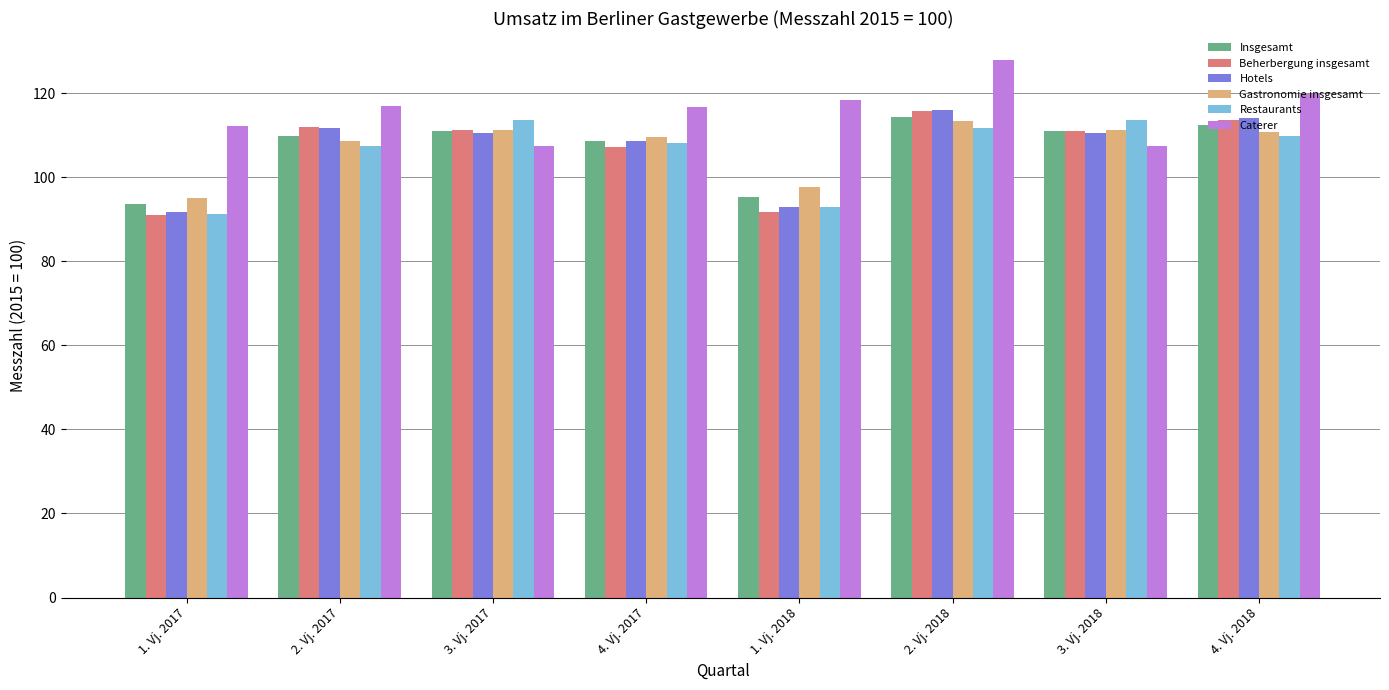

How many groups of bars are there?

8